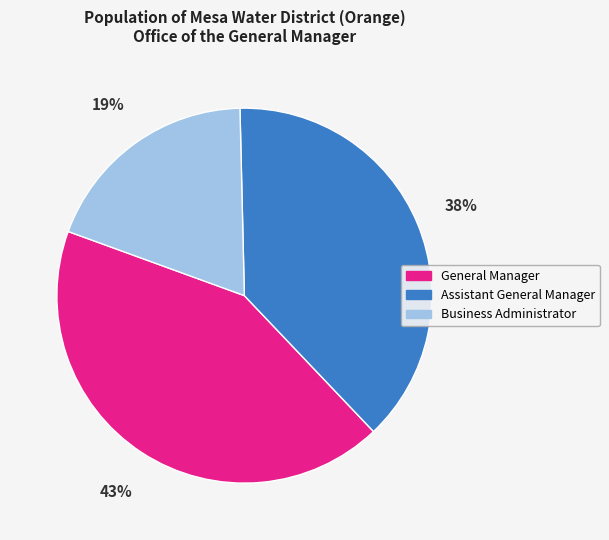

How many slices are in this pie chart?

3